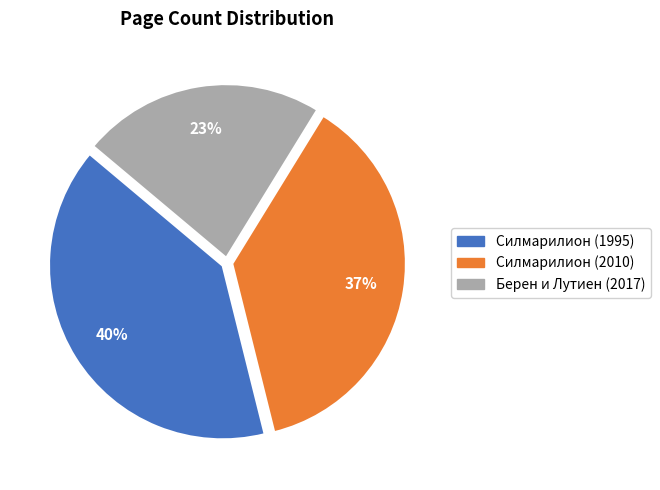

Does Силмарилион (2010) represent more than half of the total?

No